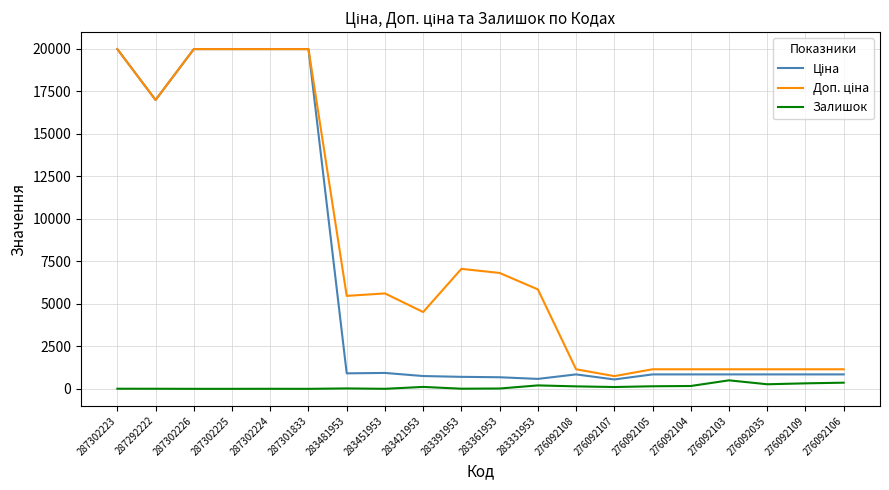

The Залишок series shows 107.0 at 276092107. True or false?

True